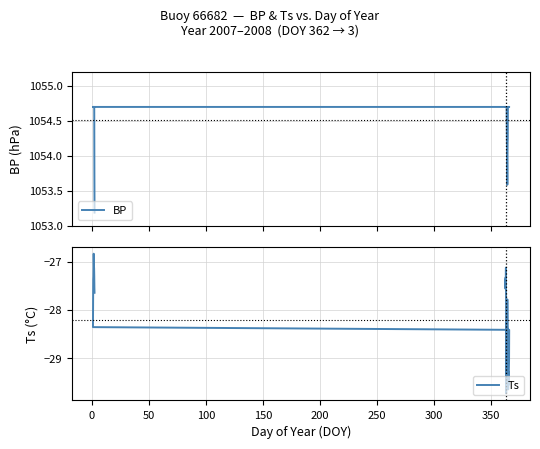

True or false: Ts and BP intersect in this chart.

False